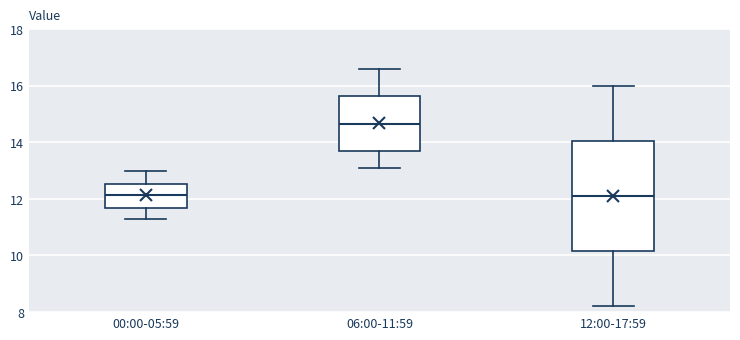

Reading left to right, transcribe this box plot: for each box, give where its median line is, the range the box spans, and where its two whiskers end, as read against the y-axis. The values are not printed on the chart, so give them approximately, as read against the axis.

00:00-05:59: median 12.2, box 11.6 to 12.6, whiskers 11.4 to 13.0
06:00-11:59: median 14.6, box 13.6 to 15.6, whiskers 13.2 to 16.6
12:00-17:59: median 12.2, box 10.2 to 14.0, whiskers 8.2 to 16.0